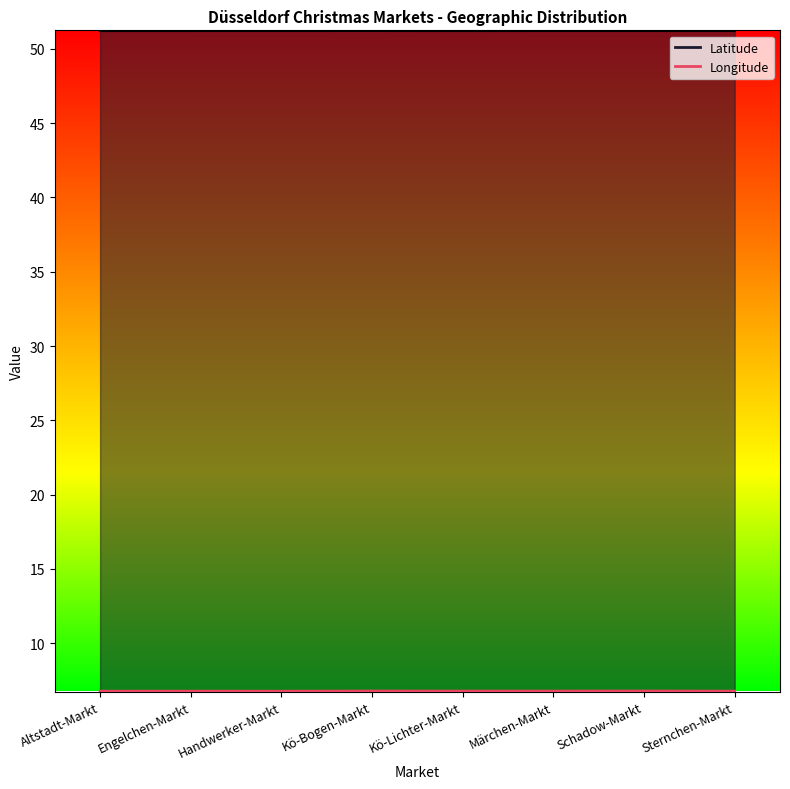

True or false: Longitude has more than 1 interior local peaks.

True